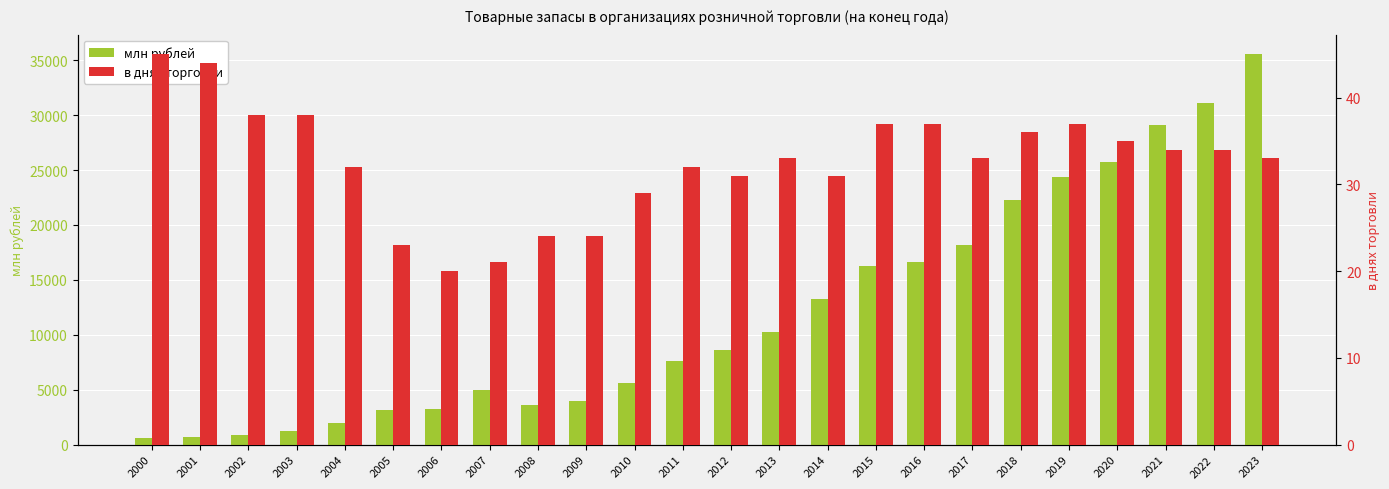

How many groups of bars are there?

24